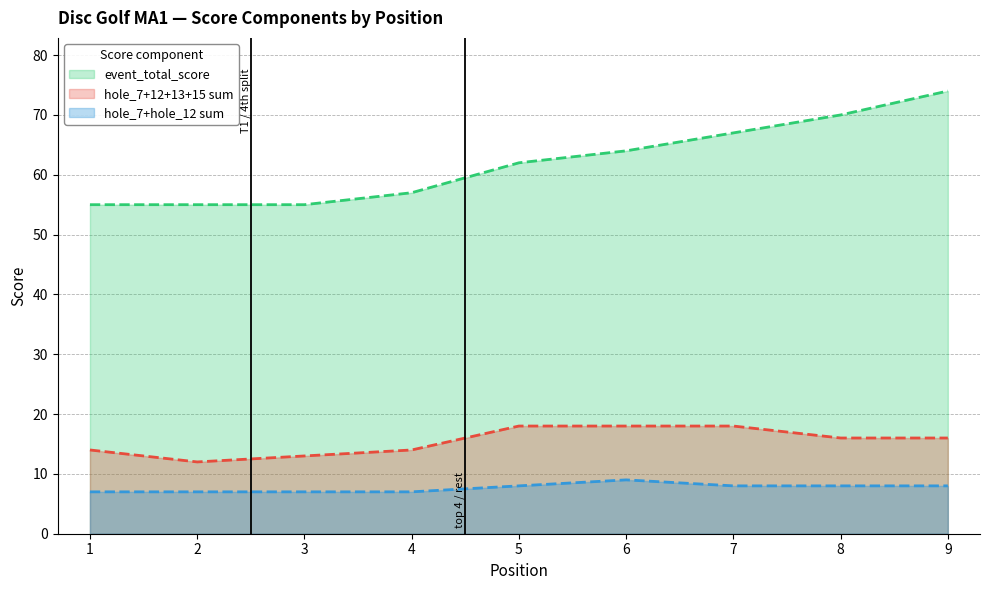

Does the chart display data point markers on the line(s)?

No